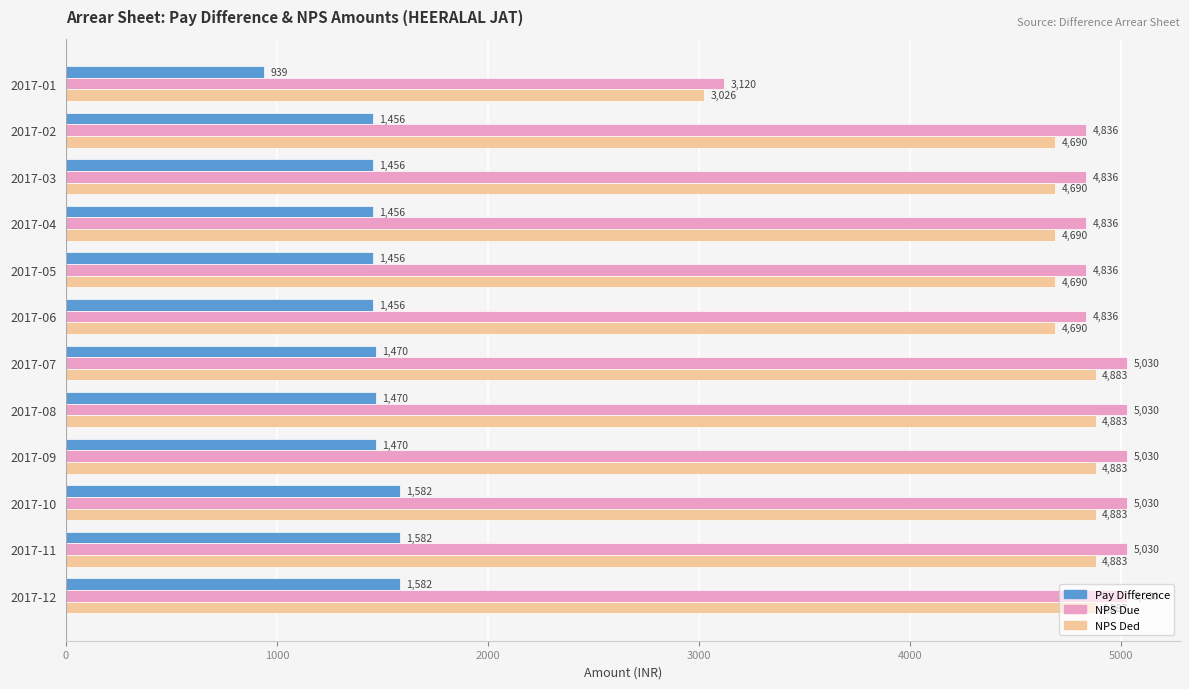

True or false: NPS Ded has a value of 4883 at 2017-09.

True